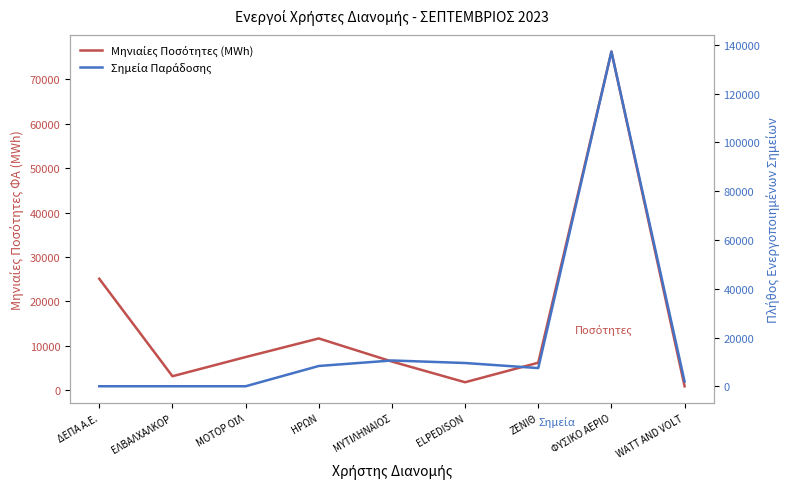

What is the difference between the highest and lowest values at ΦΥΣΙΚΟ ΑΕΡΙΟ?

61031.4